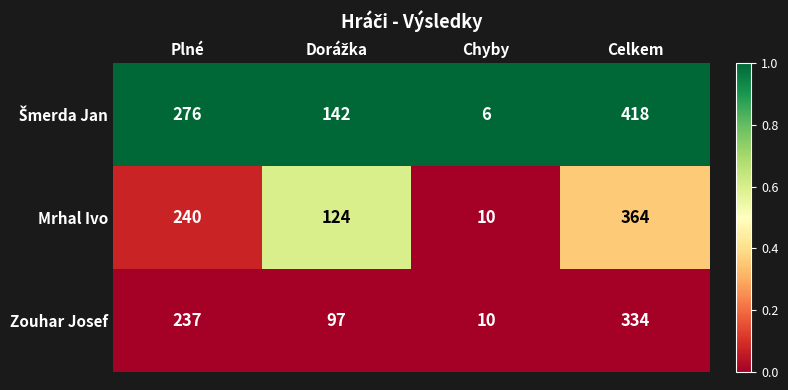

What is the difference between the second highest and second lowest values in the Mrhal Ivo series?

116